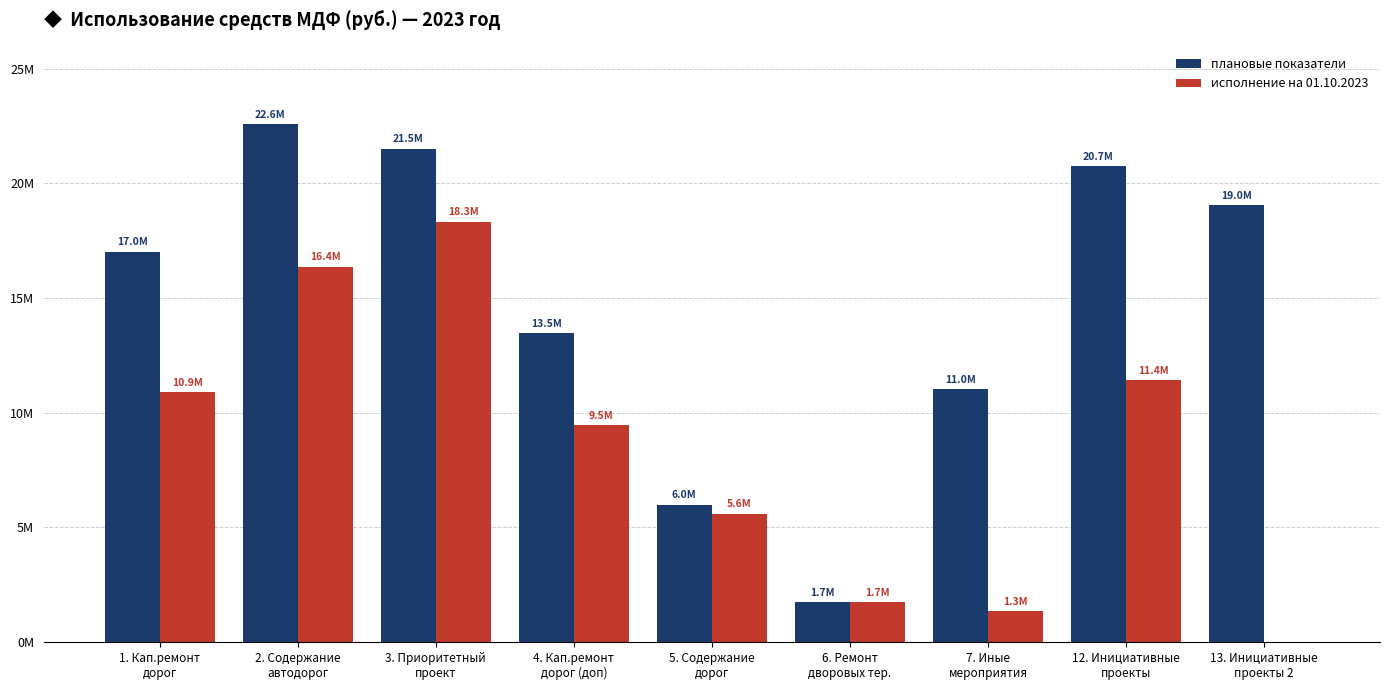

Reading left to right, transcribe all the data shown in this chart.

плановые показатели: 17018172.0	22576559.1	21505376.3	13473225.8	5983763.4	1720752.7	11025334.3	20748896.0	19046806.6
исполнение на 01.10.2023: 10891630.1	16377895.3	18326268.2	9458879.4	5588766.9	1720752.7	1331526.5	11419161.8	0.0